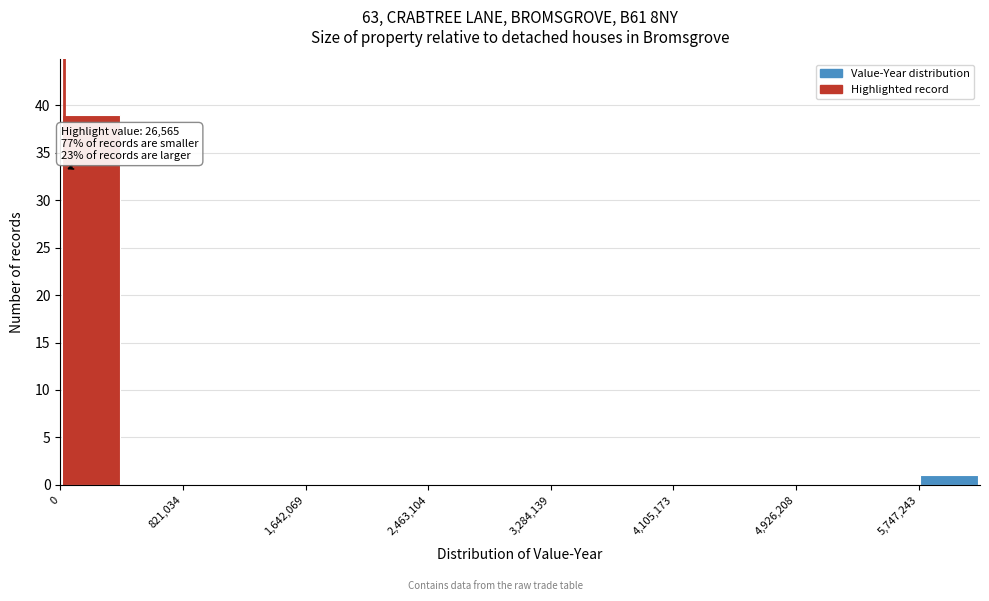

Over which range of the x-axis is the bar tallest?

0 to 400000